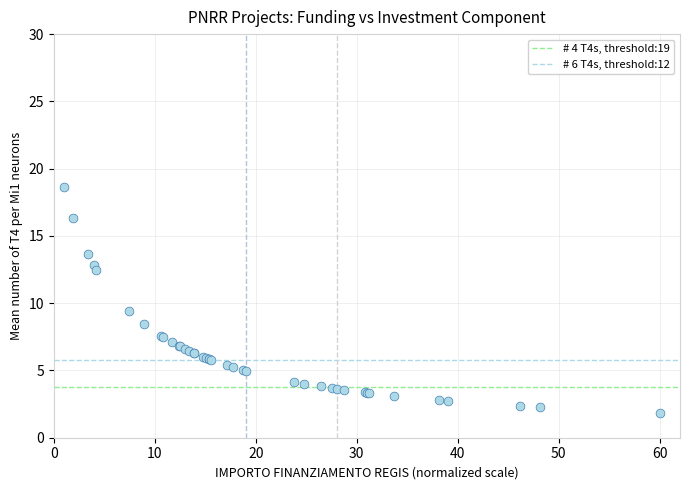

What Y value in the scatter plot is closest to 10?

9.4